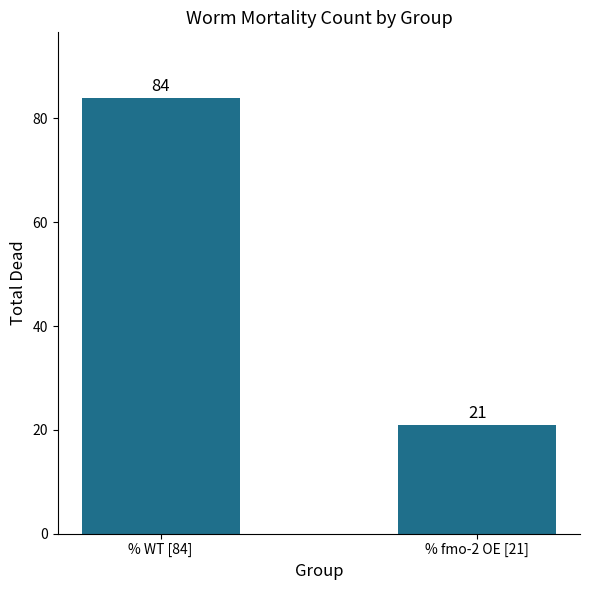

How many data points are less than 84?

1